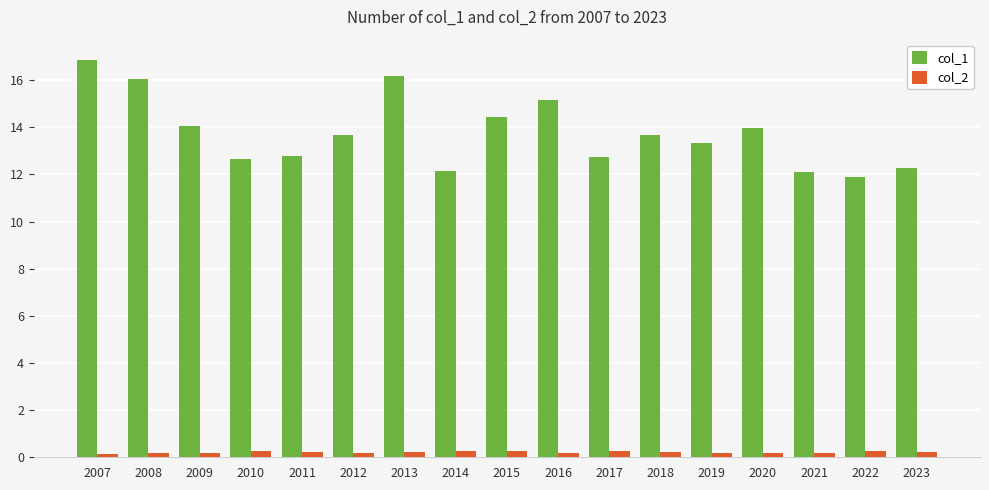

Which series has the largest total across all categories?

col_1